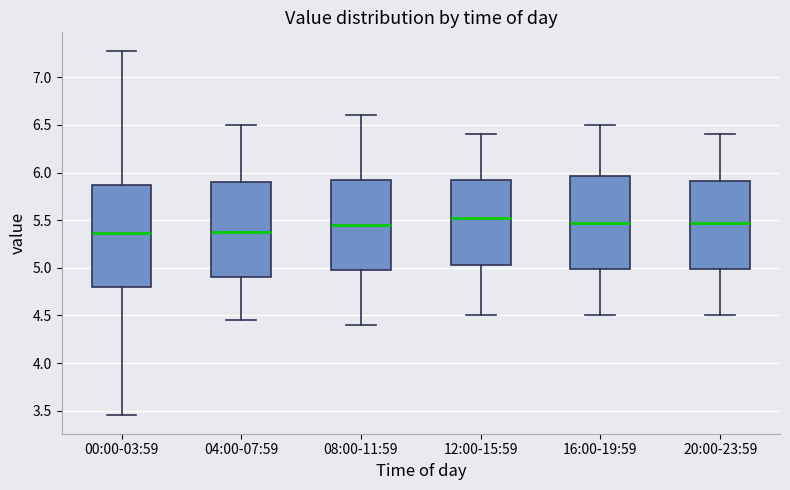

Which box has the highest median line?

12:00-15:59